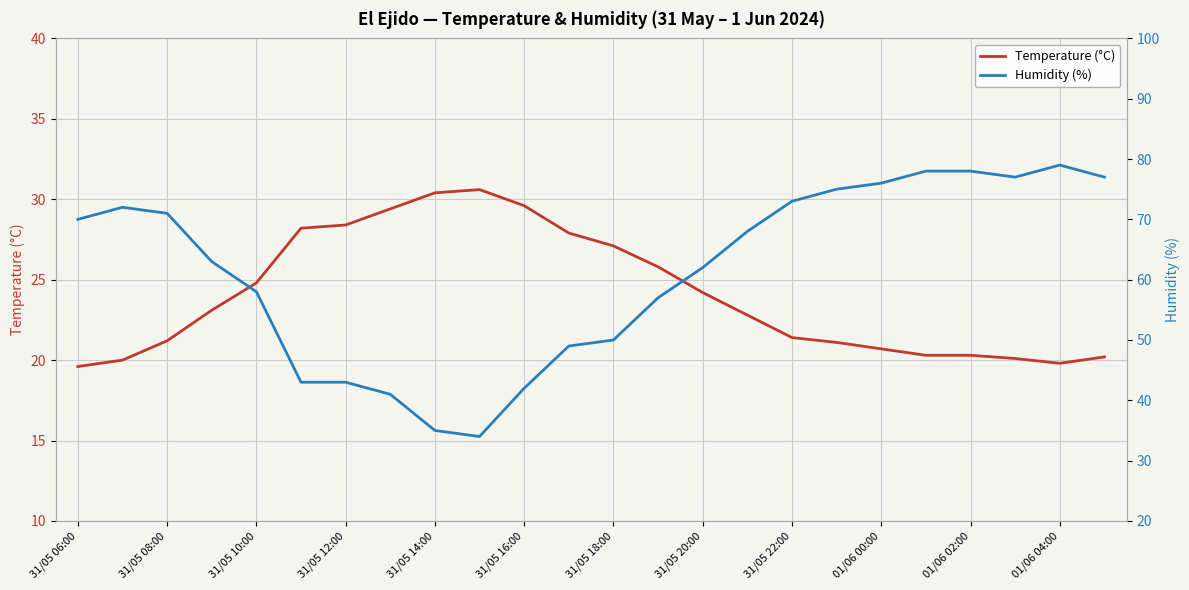

Reading left to right, extract all data points from this chart.

Temperature (°C): 19.6	20.0	21.2	23.1	24.8	28.2	28.4	29.4	30.4	30.6	29.6	27.9	27.1	25.8	24.2	22.8	21.4	21.1	20.7	20.3	20.3	20.1	19.8	20.2
Humidity (%): 70.0	72.0	71.0	63.0	58.0	43.0	43.0	41.0	35.0	34.0	42.0	49.0	50.0	57.0	62.0	68.0	73.0	75.0	76.0	78.0	78.0	77.0	79.0	77.0